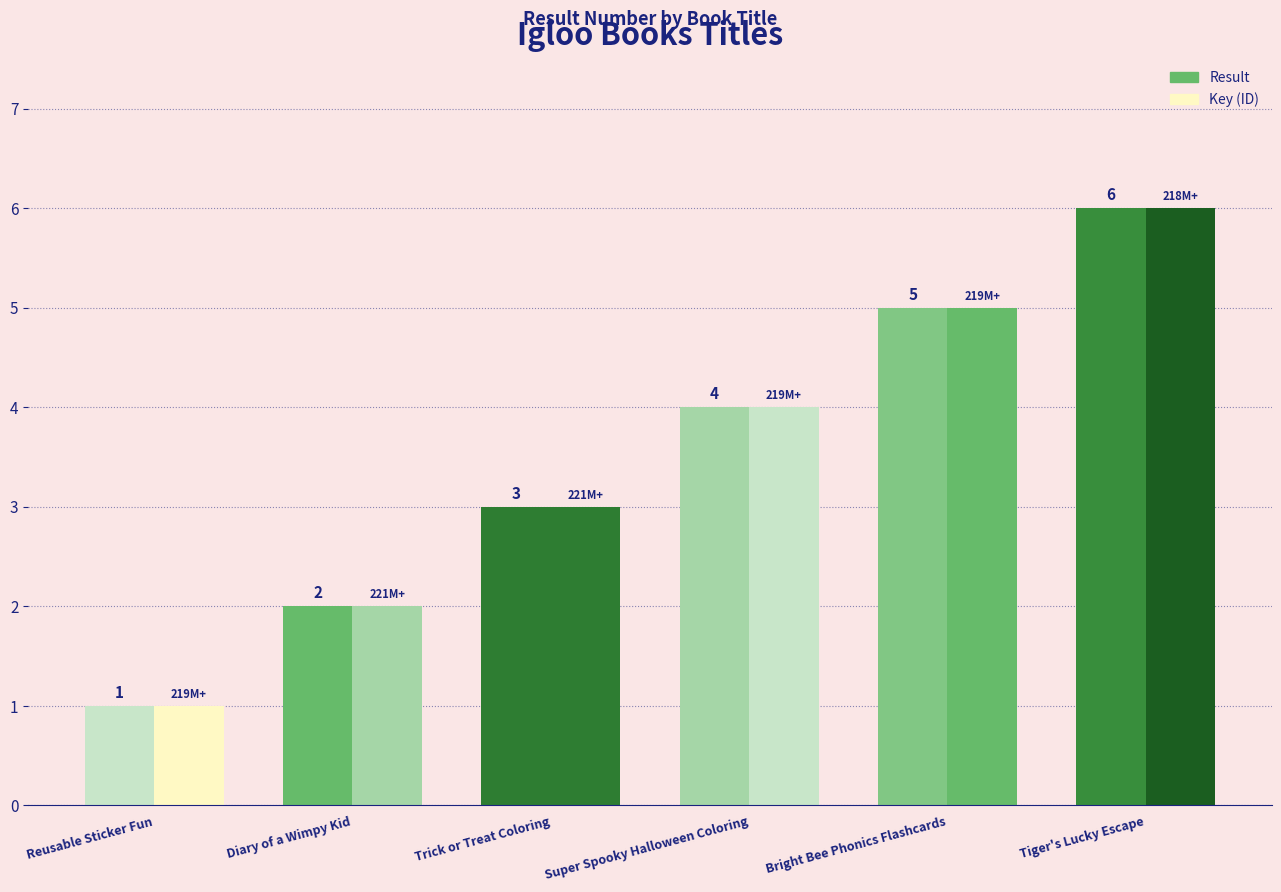

Count the number of data series in this chart.

2